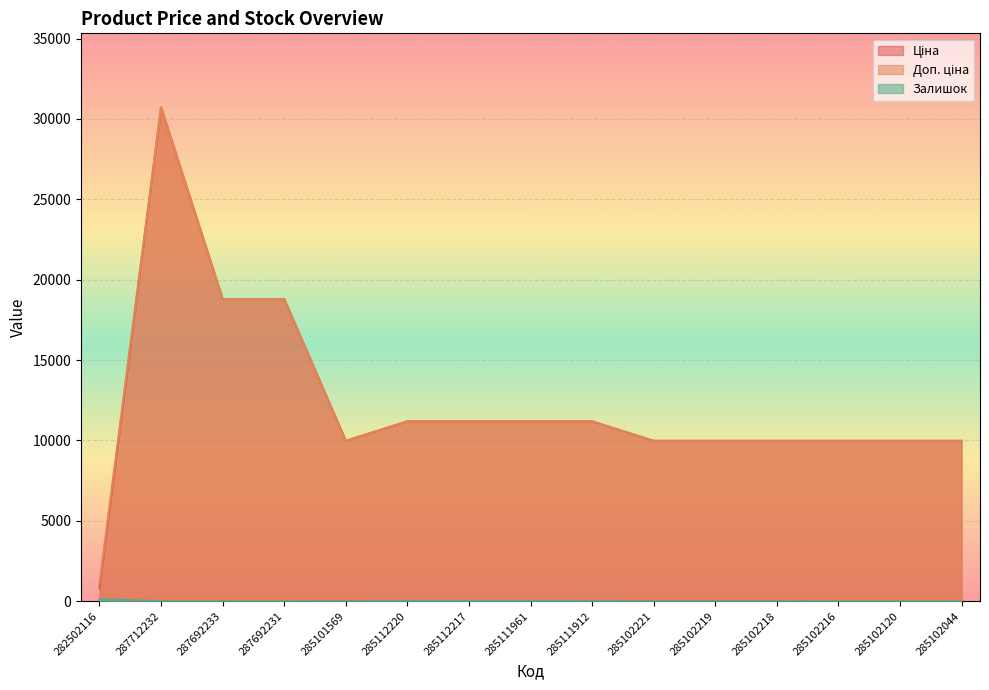

Which series has the largest range (max minus min)?

Ціна